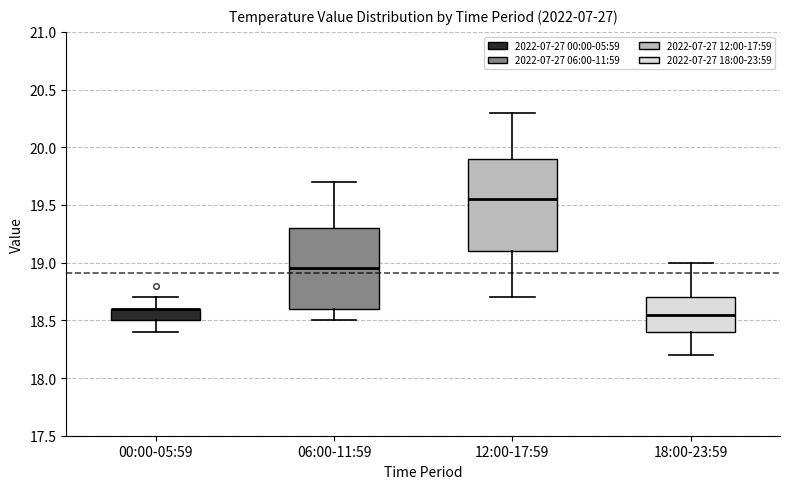

Reading left to right, read every box against the y-axis: the position of its median line, the range the box covers, and the ends of its whiskers. The values are not printed on the chart, so give them approximately, as read against the axis.

00:00-05:59: median 18.60 (drawn on the box's upper edge), box 18.50 to 18.60, whiskers 18.40 to 18.70
06:00-11:59: median 18.95, box 18.60 to 19.30, whiskers 18.50 to 19.70
12:00-17:59: median 19.55, box 19.10 to 19.90, whiskers 18.70 to 20.30
18:00-23:59: median 18.55, box 18.40 to 18.70, whiskers 18.20 to 19.00